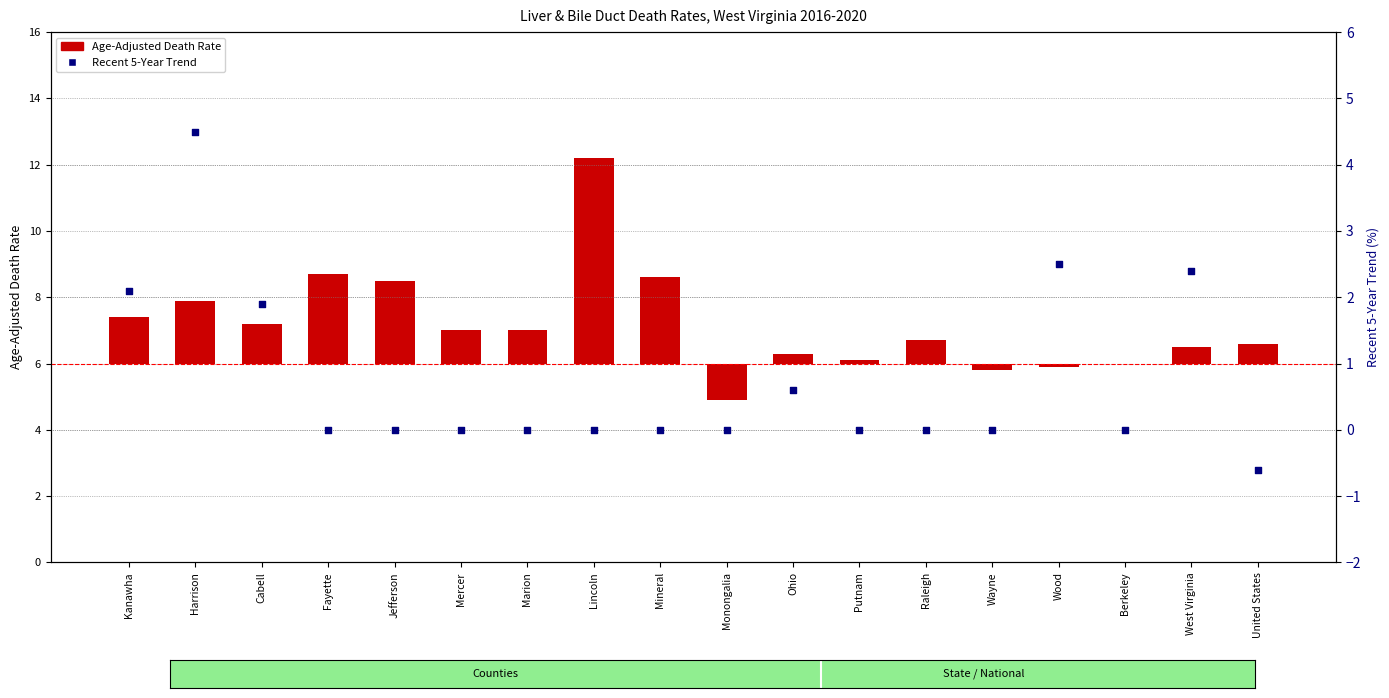

Which series has the largest total across all categories?

Age-Adjusted Death Rate